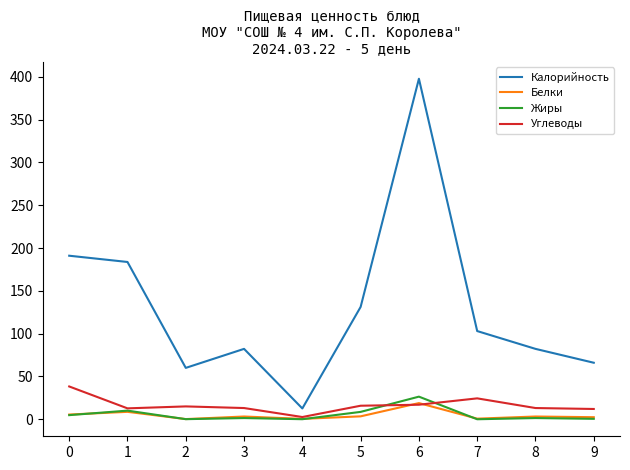

Between 3 and 5, which series saw the biggest shift?

Калорийность